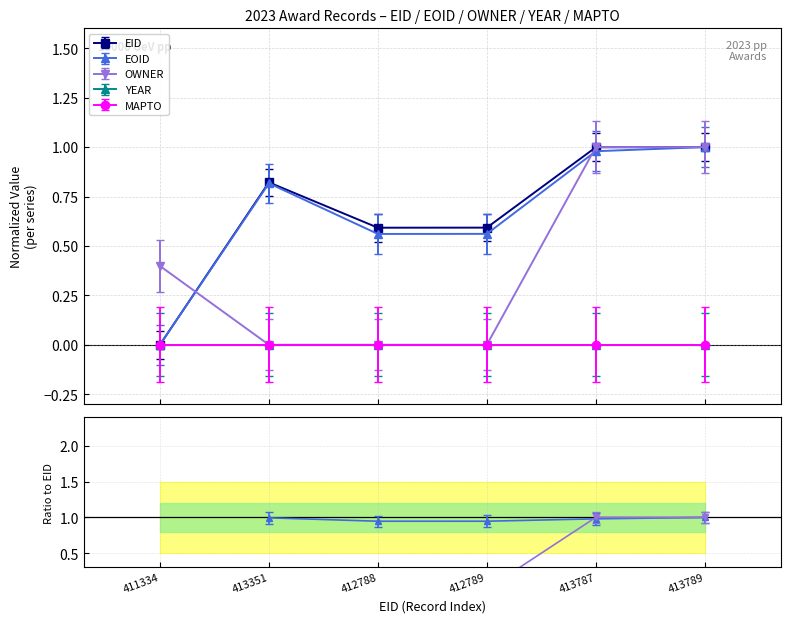

What is the label of the 5th point from the right?

413351